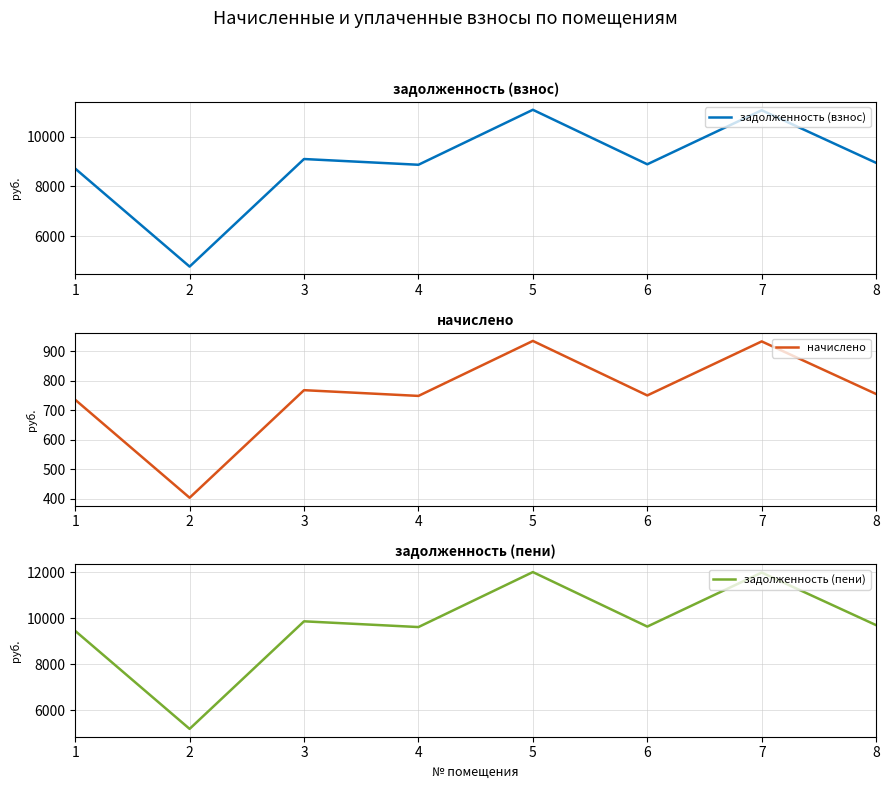

What is the maximum value shown in the chart?

12013.1